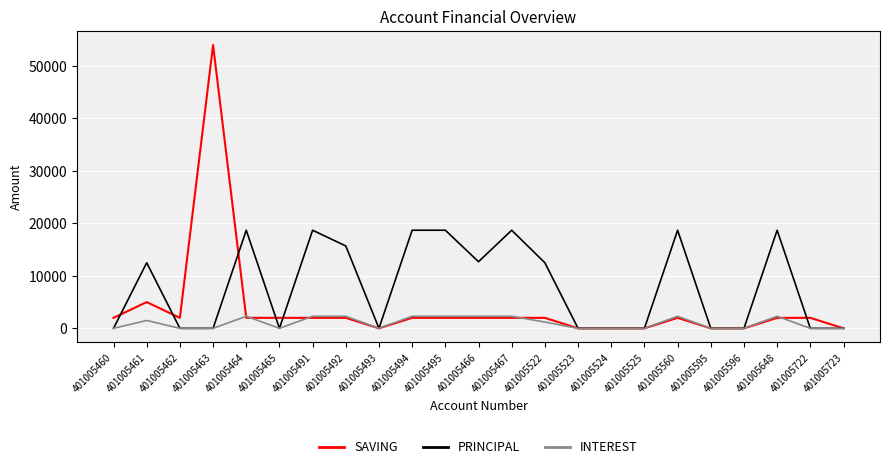

What is the maximum value for PRINCIPAL?

18700